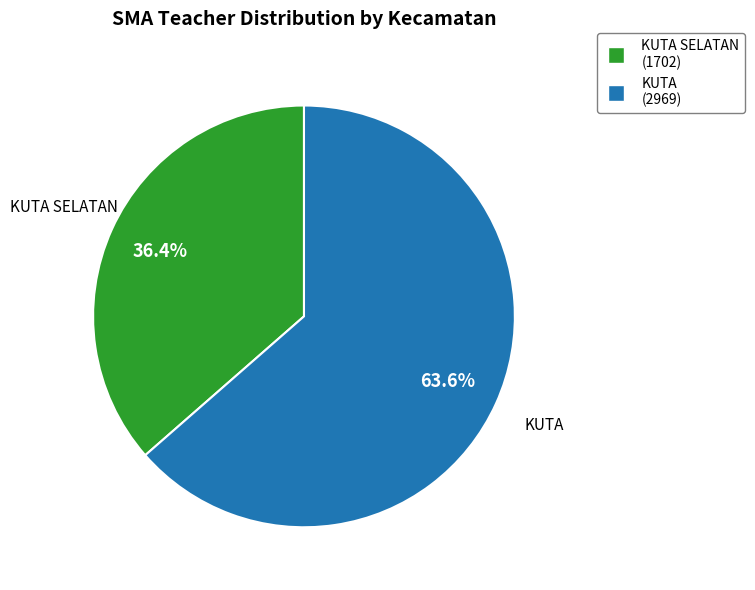

How many slices are in this pie chart?

2